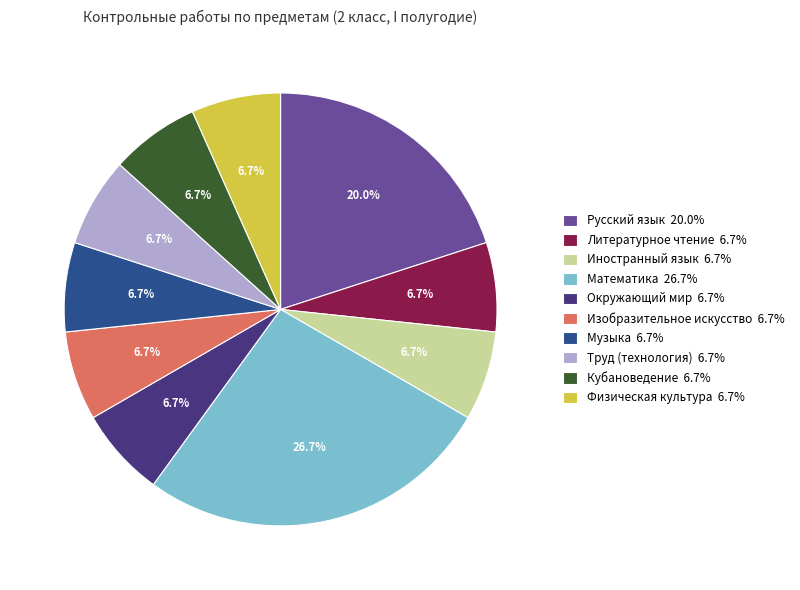

Count the number of slices in the pie.

10